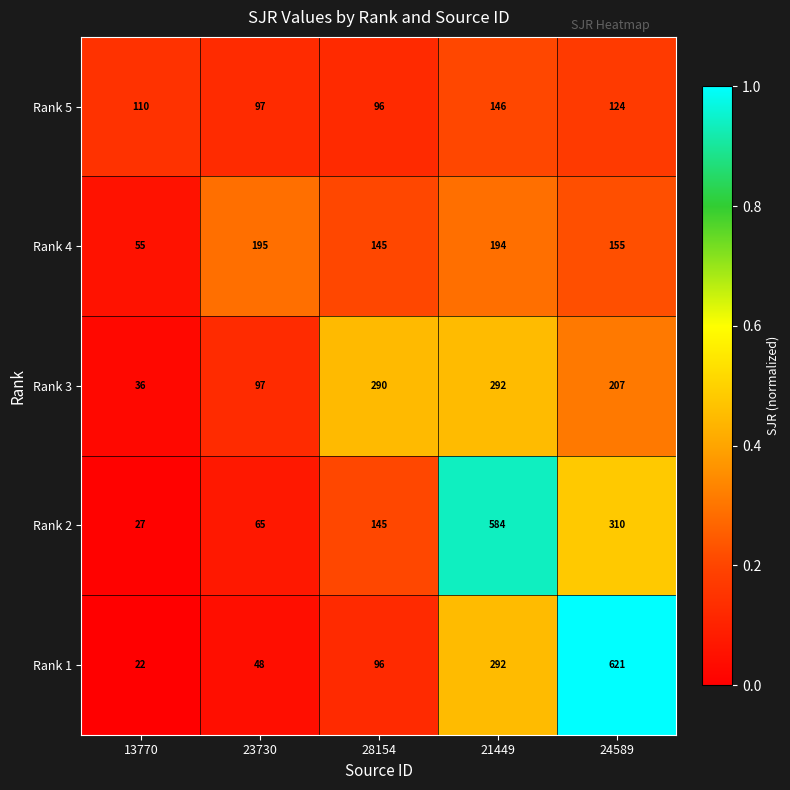

Reading left to right, what are all the values shown in this chart?

Rank 5: 110	97	96	146	124
Rank 4: 55	195	145	194	155
Rank 3: 36	97	290	292	207
Rank 2: 27	65	145	584	310
Rank 1: 22	48	96	292	621